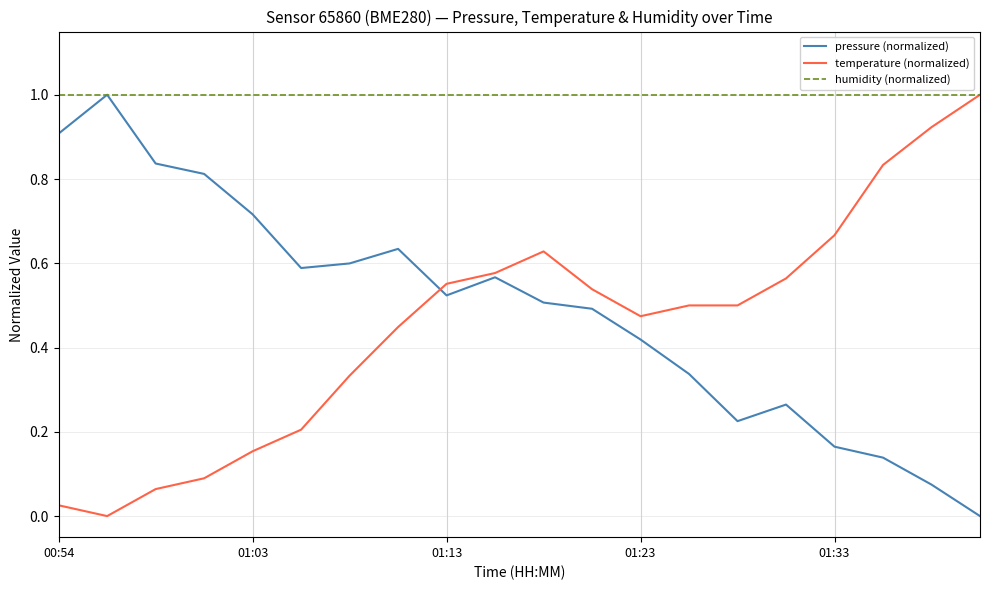

At how many categories does at least one series exceed 0?

20